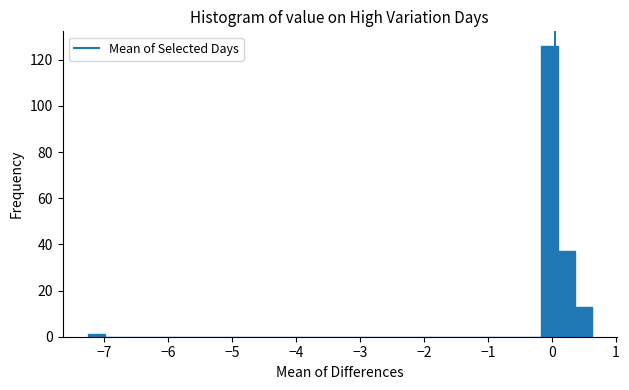

Around what value on the x-axis is the tallest bar? Give the approximate position of its centre, as read against the axis.

0.0